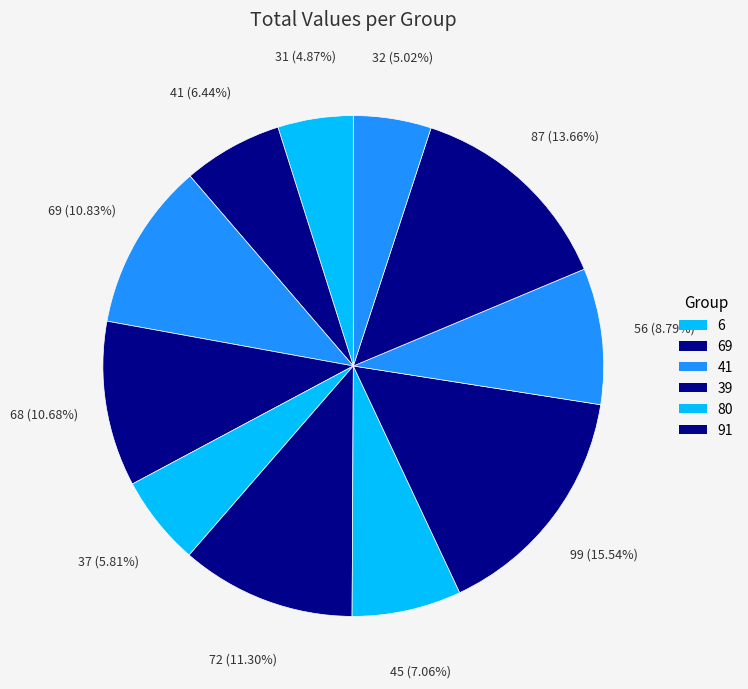

To the nearest percent, what is the difference between the largest and smallest slice percentages?

11%